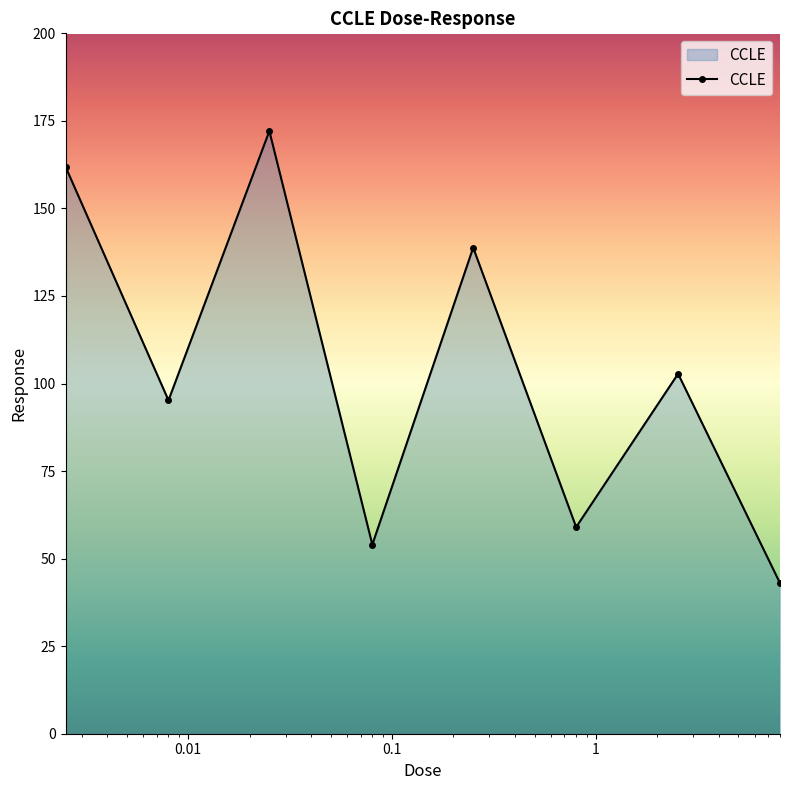

What is the value of the 4th point from the left?

54.0